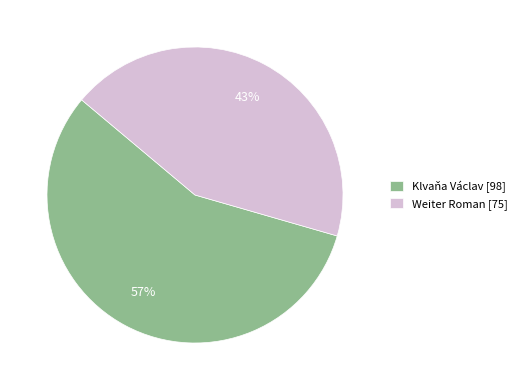

Which slice is the largest?

Klvaňa Václav